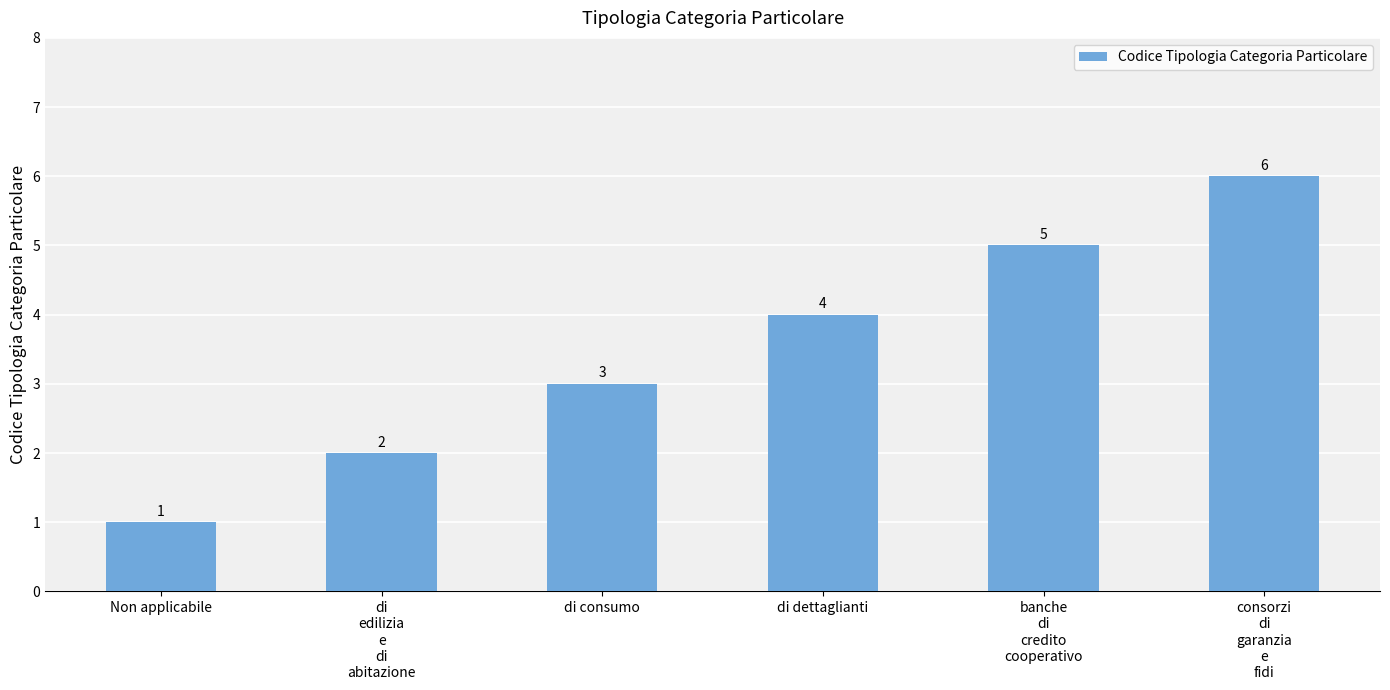

What is the smallest value displayed?

1